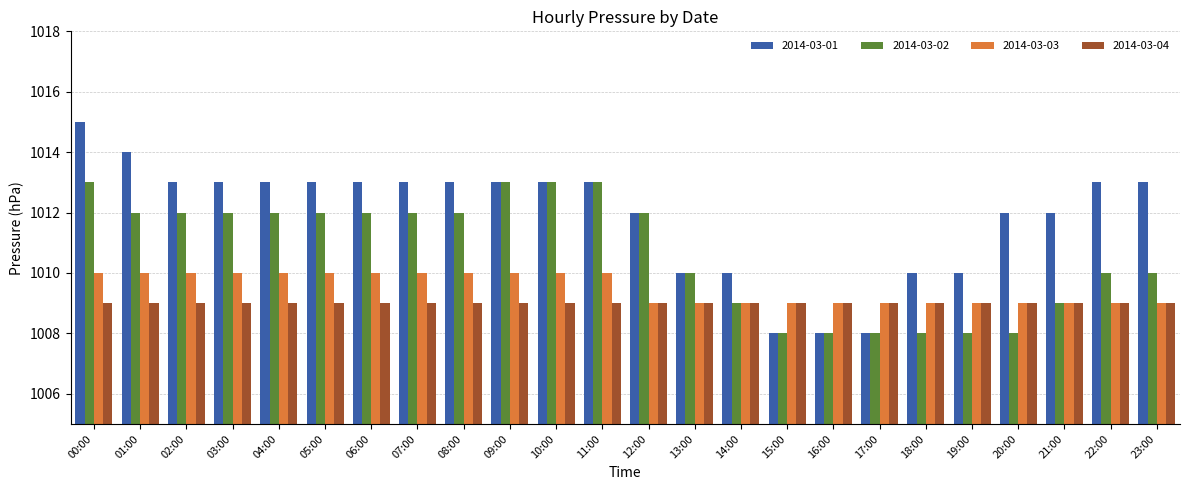

List the series in order of their peak value, lowest first.

2014-03-04, 2014-03-03, 2014-03-02, 2014-03-01